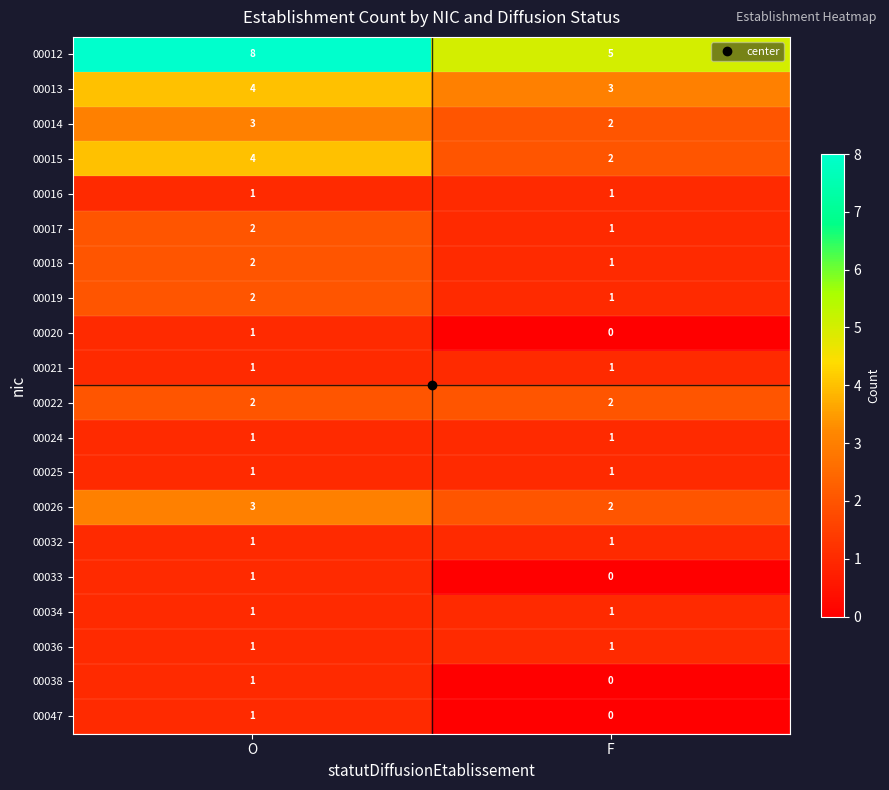

True or false: 00026 has a value of 1 at F.

False